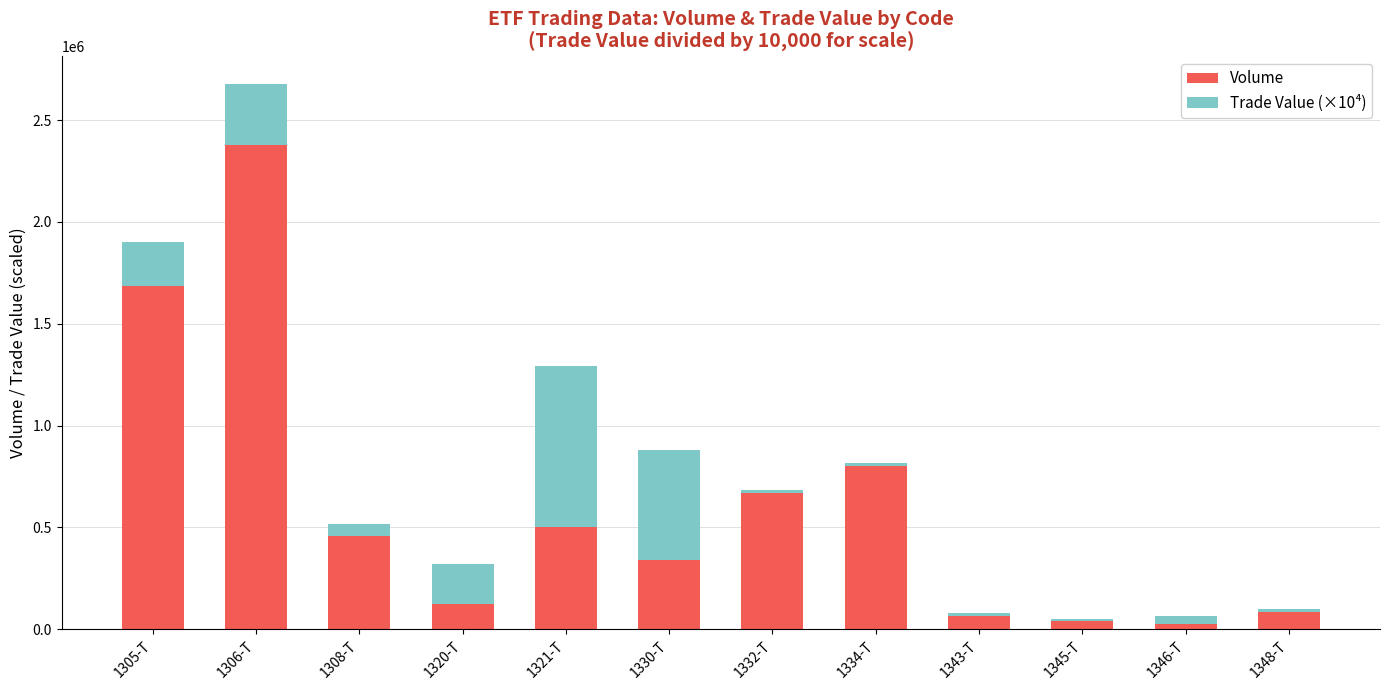

What is the sum of the Volume values at 1308-T and 1320-T?

582868.0